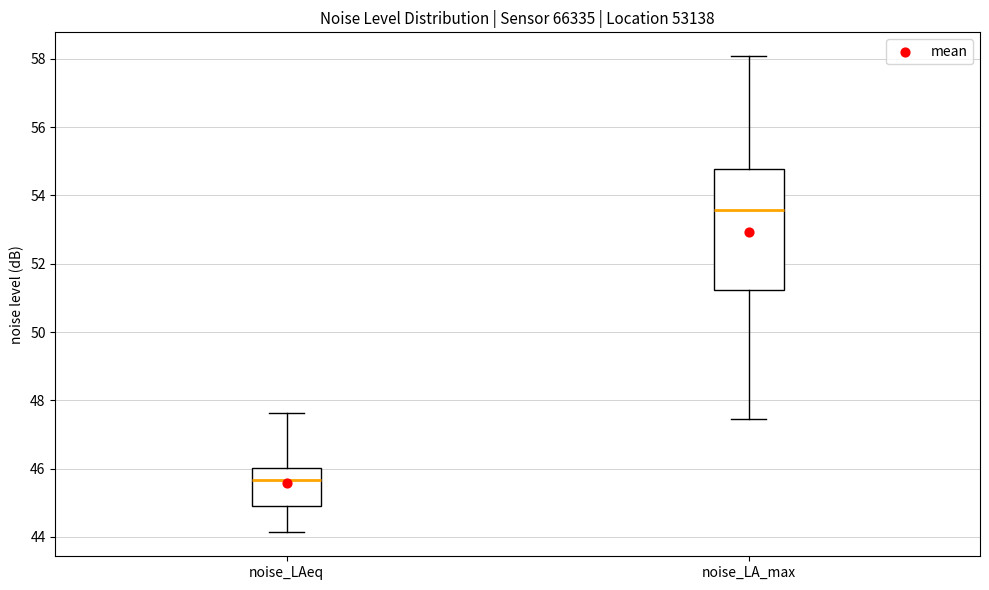

Which box has the highest median line?

noise_LA_max